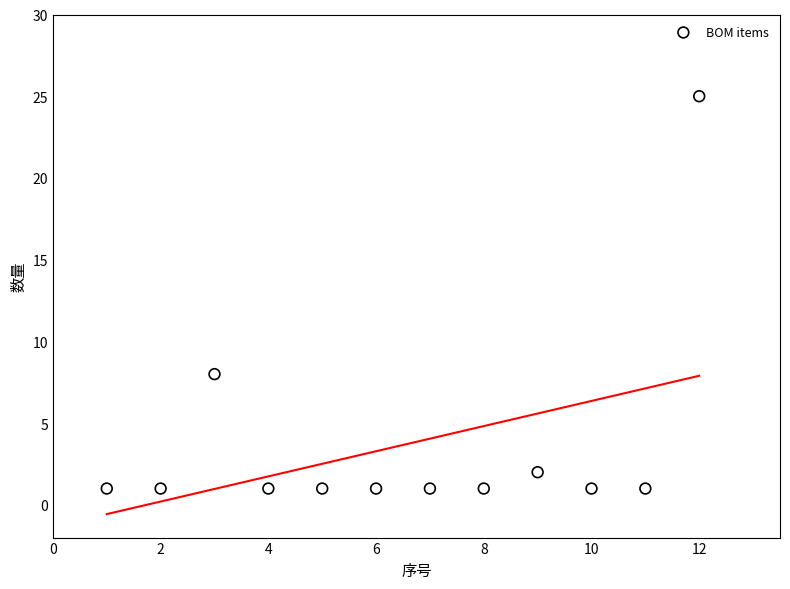

What is the average X value?

6